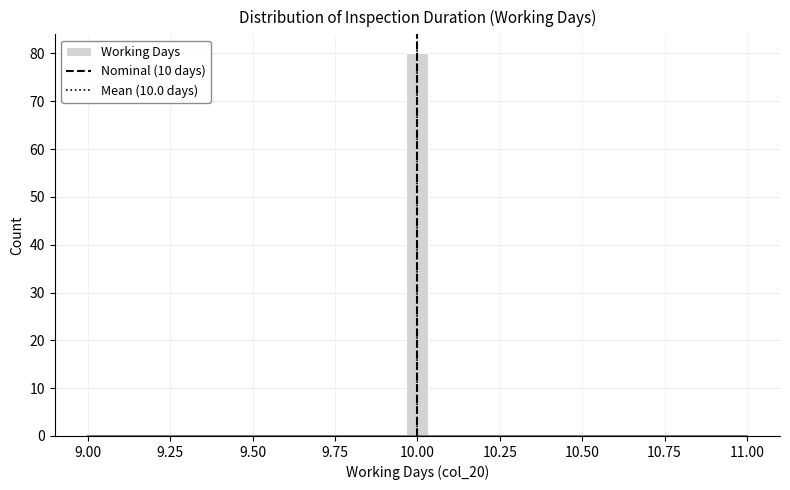

Read against the x-axis, roughly where is the centre of the tallest bar?

10.00